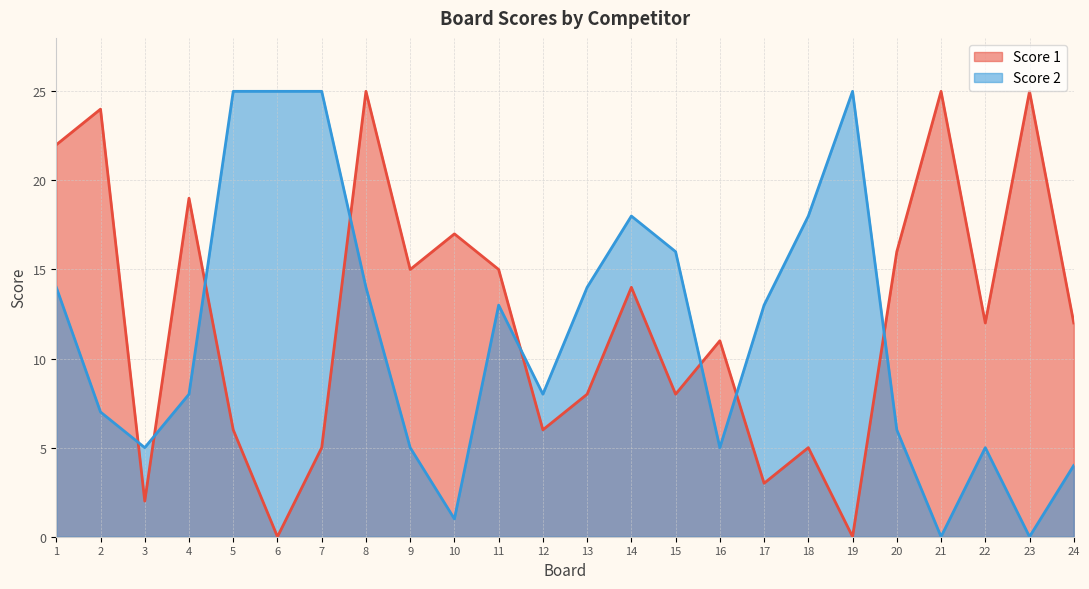

What is the difference between the Score 1 values at 18 and 6?

5